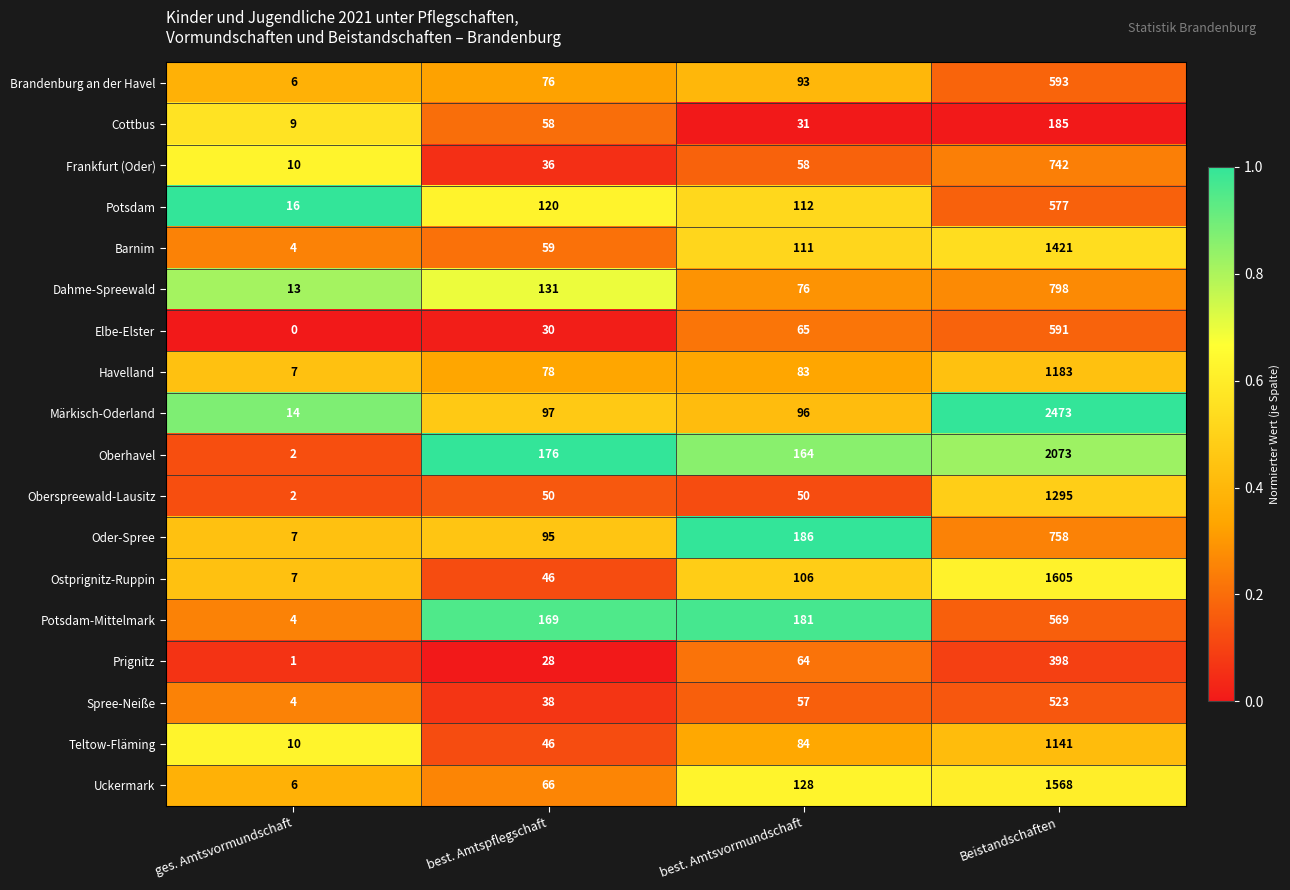

Is it true that Märkisch-Oderland equals 139 at best. Amtspflegschaft?

False